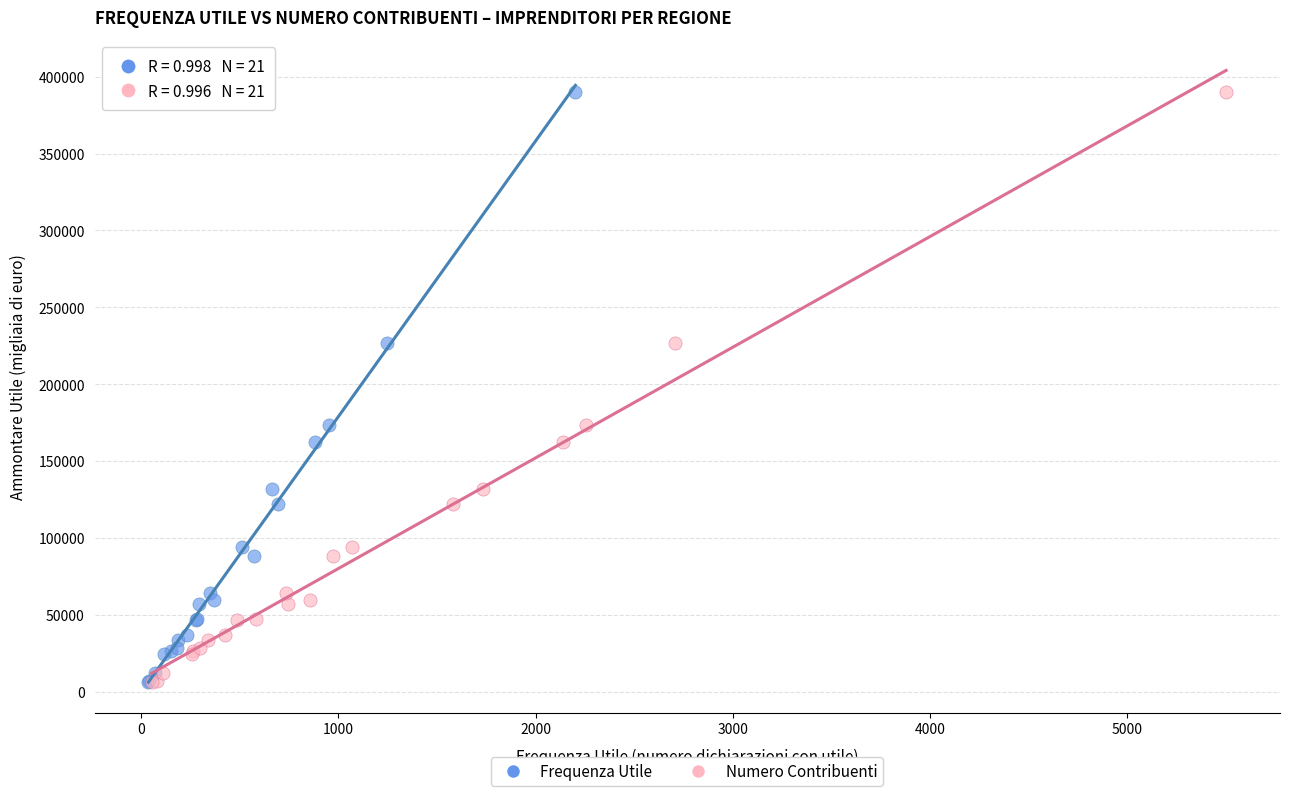

What are all the series names shown in the legend?

Frequenza Utile, Numero Contribuenti